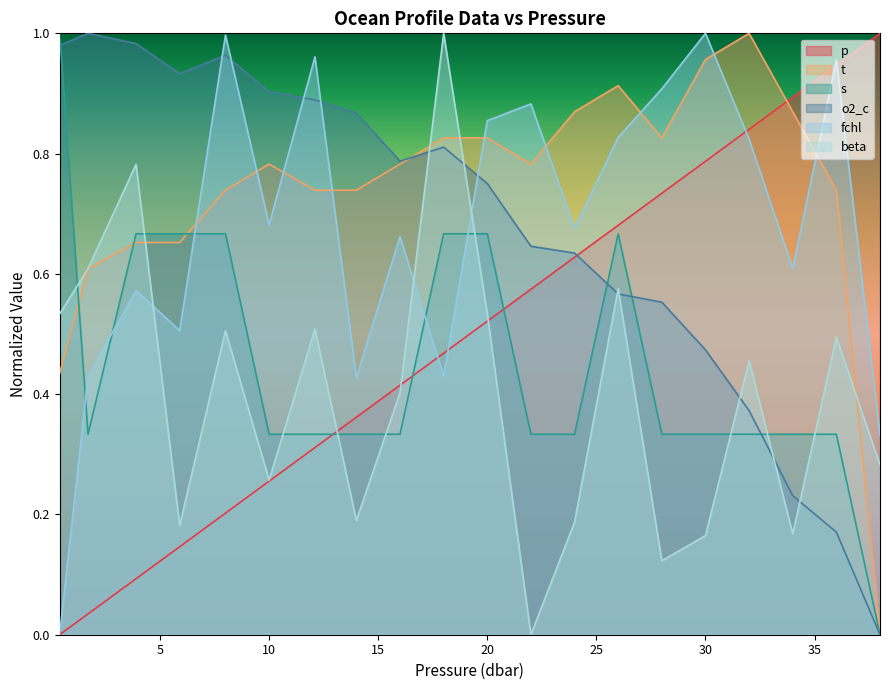

Reading left to right, list all the values displayed in this chart.

p: 0.0	0.0	0.1	0.1	0.2	0.3	0.3	0.4	0.4	0.5	0.5	0.6	0.6	0.7	0.7	0.8	0.8	0.9	0.9	1.0
t: 0.4	0.6	0.7	0.7	0.7	0.8	0.7	0.7	0.8	0.8	0.8	0.8	0.9	0.9	0.8	1.0	1.0	0.9	0.7	0.0
s: 1.0	0.3	0.7	0.7	0.7	0.3	0.3	0.3	0.3	0.7	0.7	0.3	0.3	0.7	0.3	0.3	0.3	0.3	0.3	0.0
o2_c: 1.0	1.0	1.0	0.9	1.0	0.9	0.9	0.9	0.8	0.8	0.8	0.6	0.6	0.6	0.6	0.5	0.4	0.2	0.2	0.0
fchl: 0.0	0.4	0.6	0.5	1.0	0.7	1.0	0.4	0.7	0.4	0.9	0.9	0.7	0.8	0.9	1.0	0.8	0.6	1.0	0.3
beta: 0.5	0.6	0.8	0.2	0.5	0.3	0.5	0.2	0.4	1.0	0.5	0.0	0.2	0.6	0.1	0.2	0.5	0.2	0.5	0.3